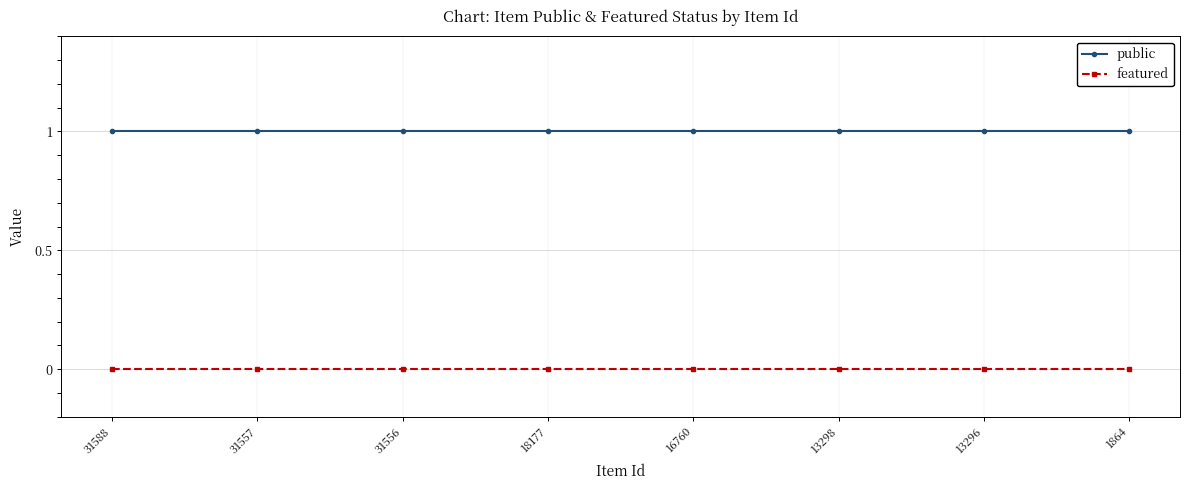

What are all the series names shown in the legend?

public, featured